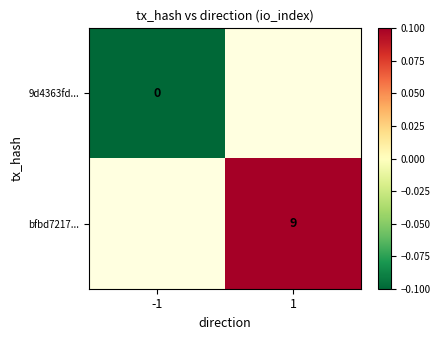

True or false: bfbd7217... has a value of 5.7 at 1.

False